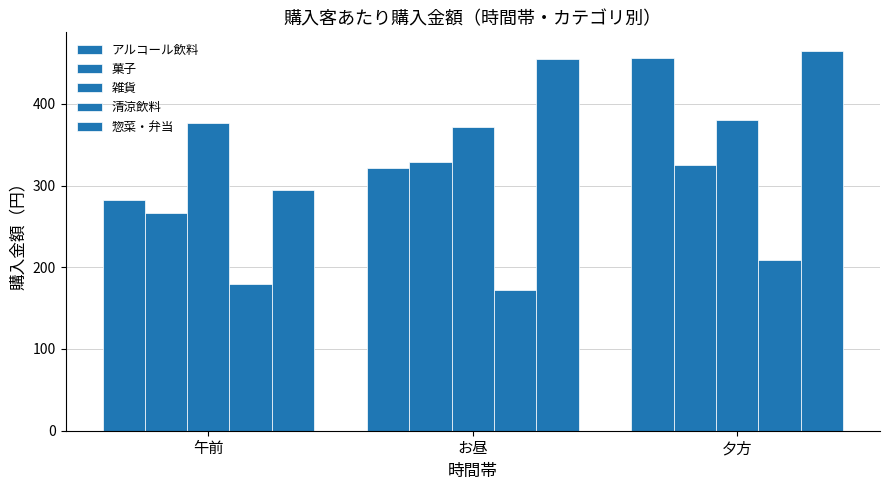

Rank the series at 夕方 from lowest to highest value.

清涼飲料, 菓子, 雑貨, アルコール飲料, 惣菜・弁当